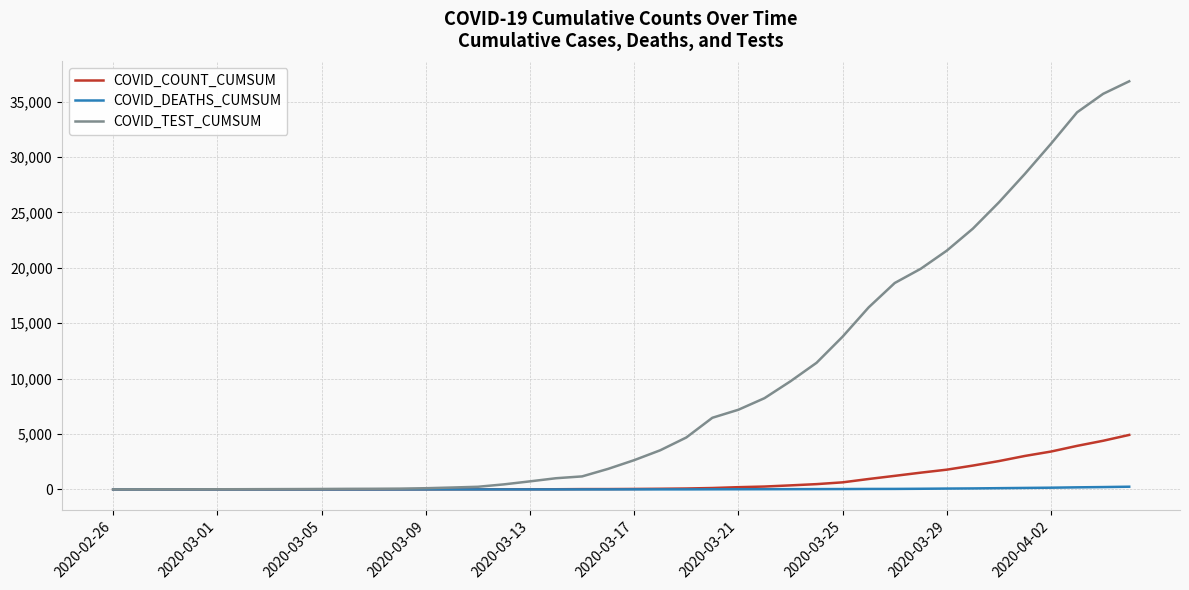

What is the highest value of the COVID_TEST_CUMSUM series?

36824